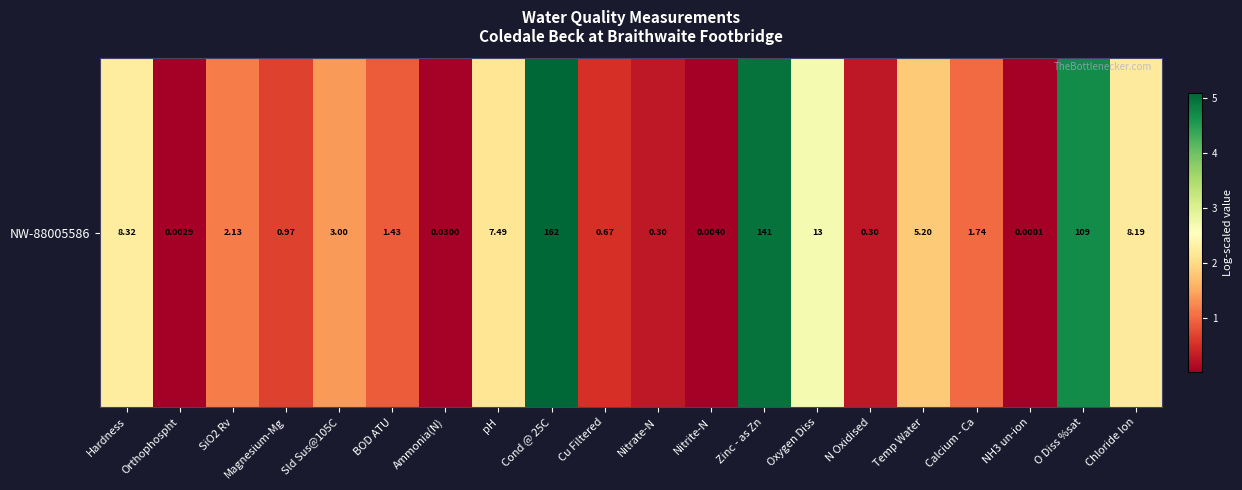

List the labels in order of value, largest first.

Cond @ 25C, Zinc - as Zn, O Diss %sat, Oxygen Diss, Hardness, Chloride Ion, pH, Temp Water, Sld Sus@105C, SiO2 Rv, Calcium - Ca, BOD ATU, Magnesium-Mg, Cu Filtered, N Oxidised, Nitrate-N, Ammonia(N), Nitrite-N, Orthophospht, NH3 un-ion